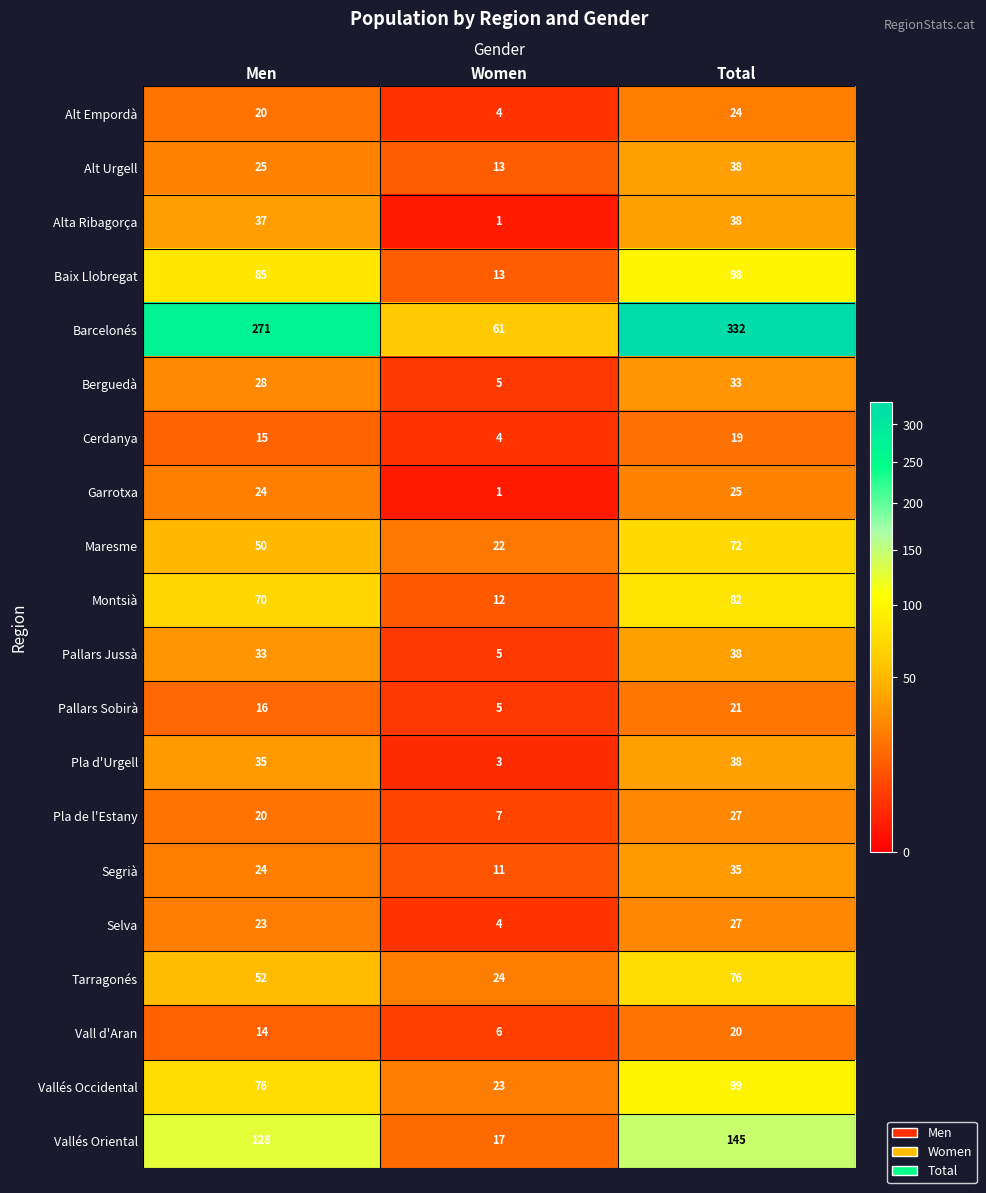

The value of Alt Empordà at Total is 24. True or false?

True